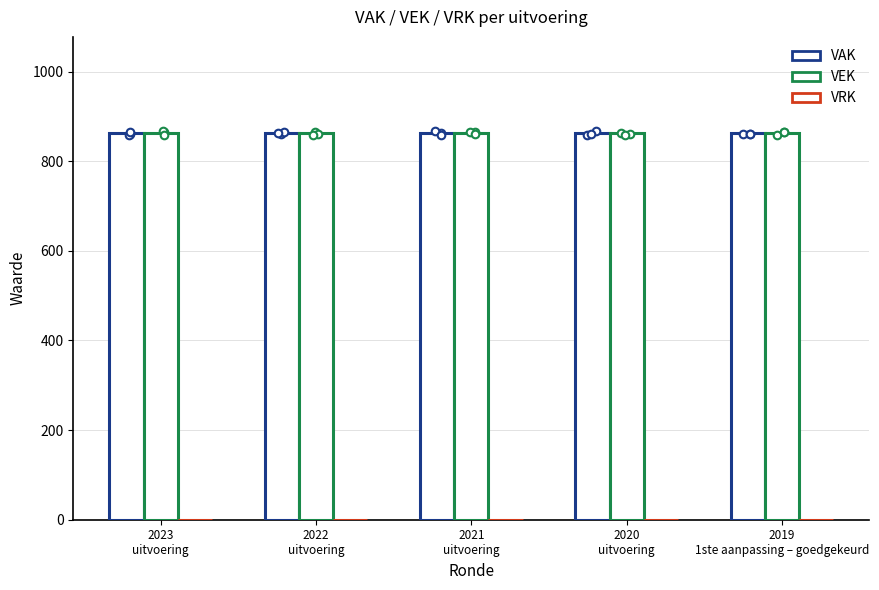

At which category is the sum across all series the highest?

2023
uitvoering